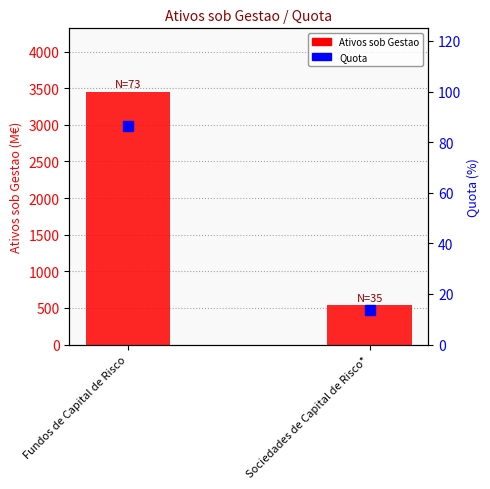

What is the value of the Ativos sob Gestao bar at the 1st from the left?

3454.7